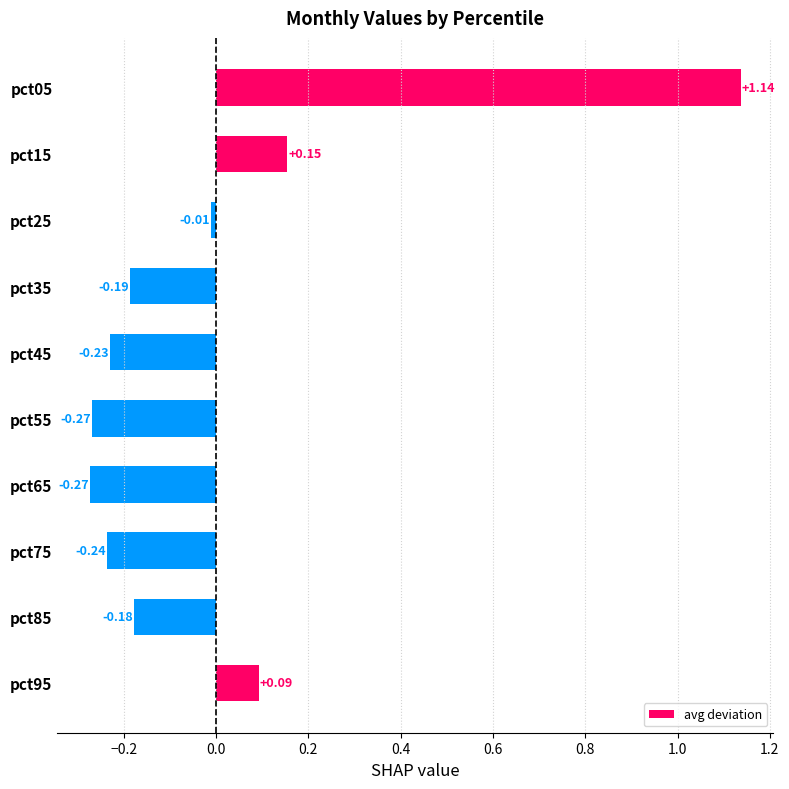

What is the difference between the maximum and second lowest values?

1.4